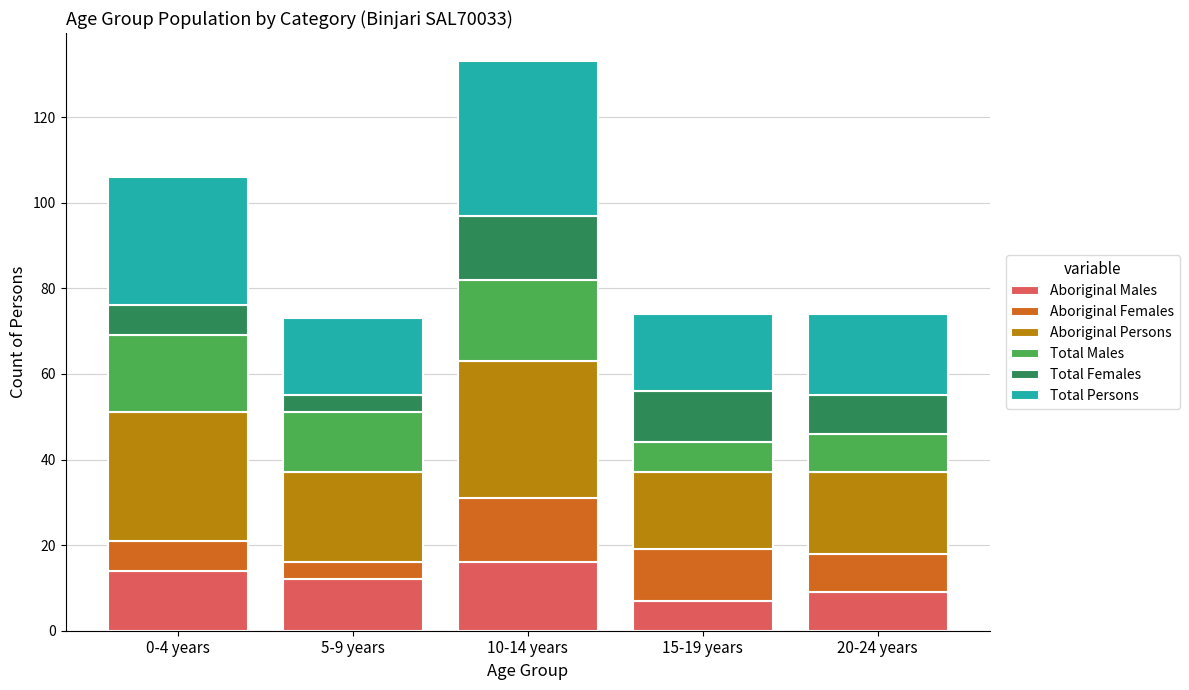

Is it true that Aboriginal Males equals 7 at 15-19 years?

True